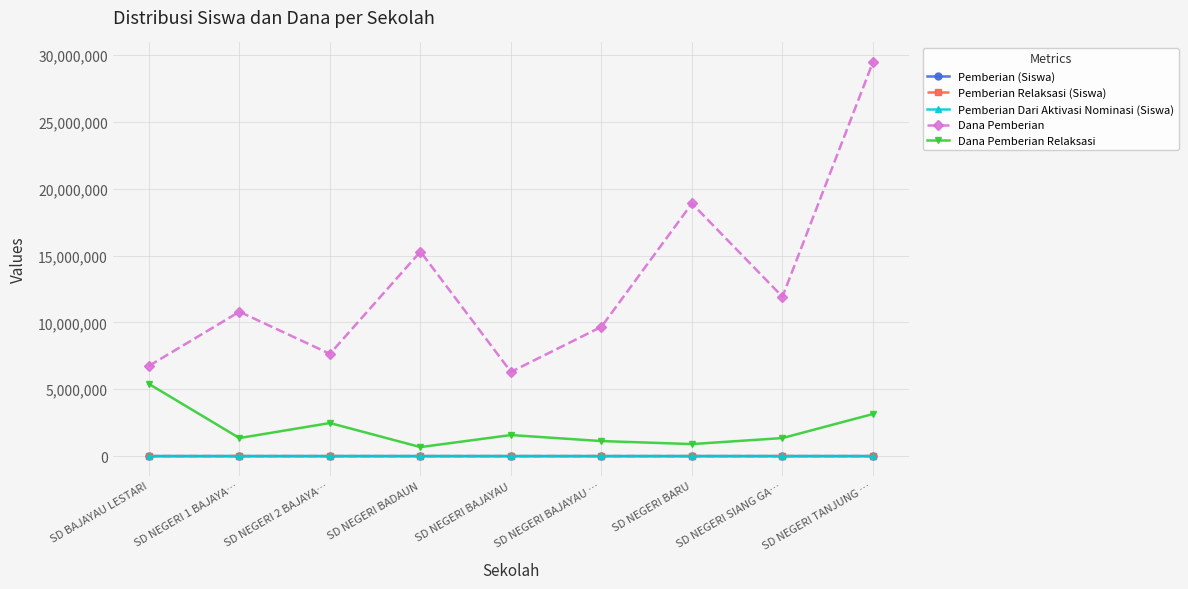

What is the sum of the Pemberian (Siswa) values at SD BAJAYAU LESTARI and SD NEGERI BARU?

65